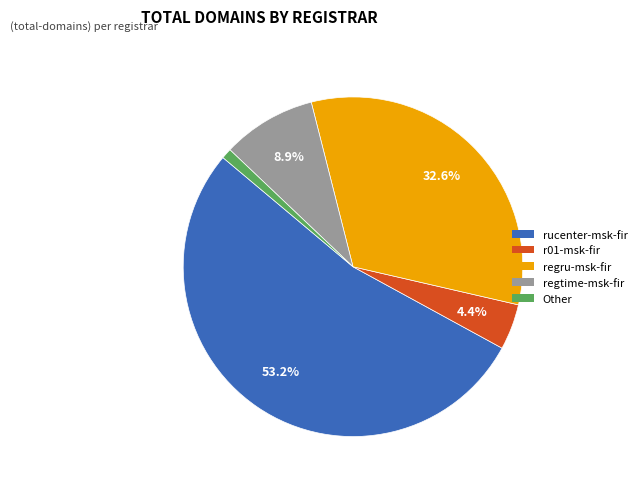

Count the number of slices in the pie.

5